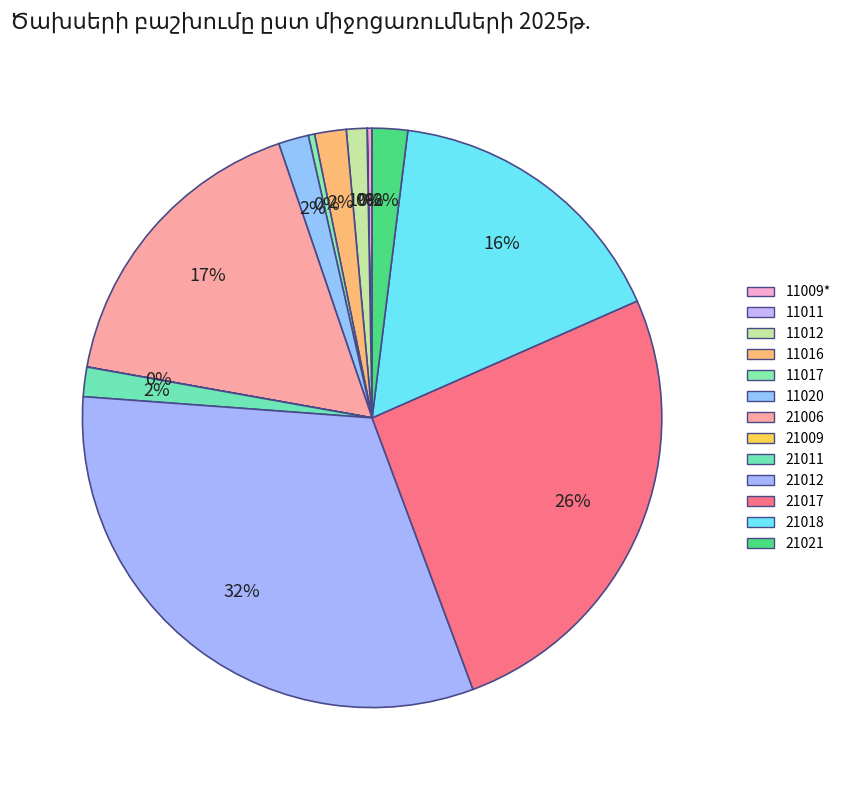

Count the number of slices in the pie.

13